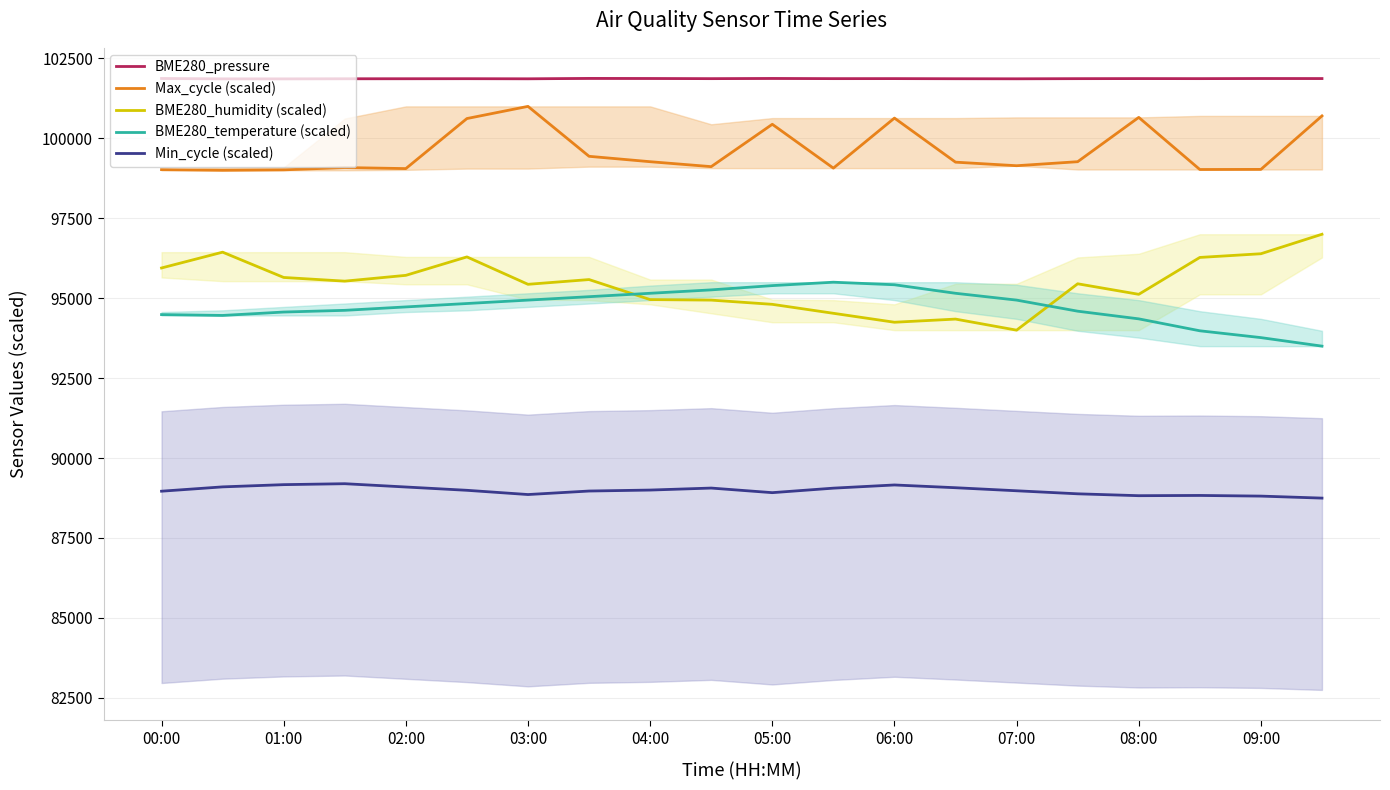

Does the chart display data point markers on the line(s)?

No